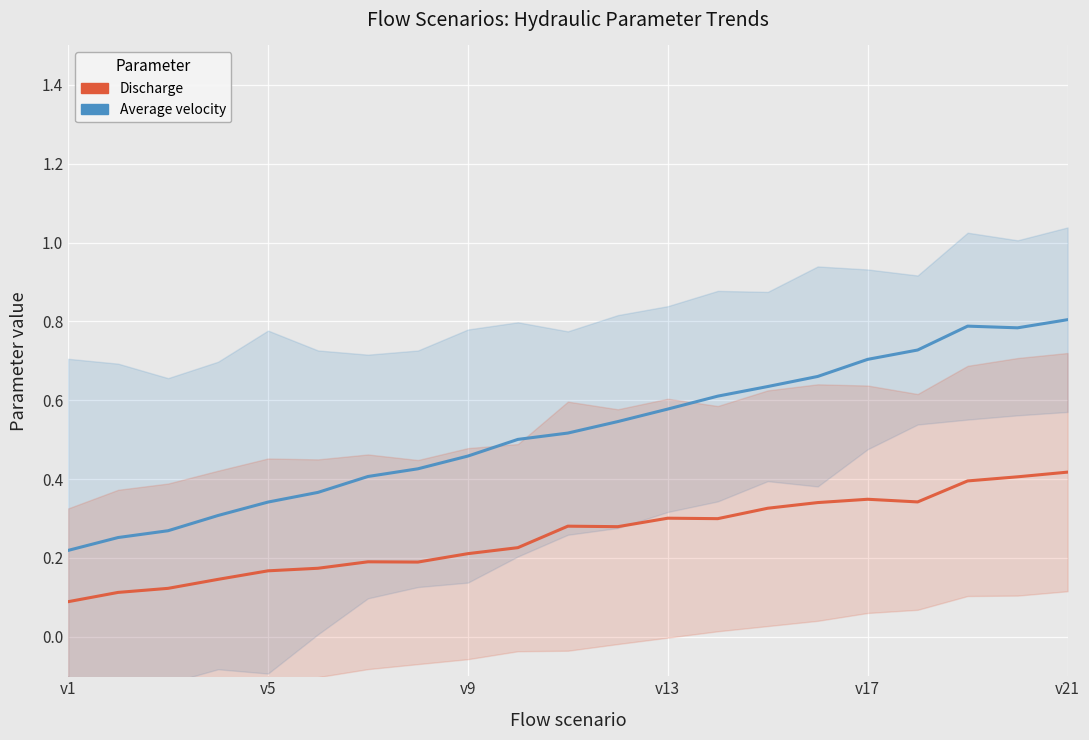

Reading left to right, extract all data points from this chart.

Average velocity: 0.2	0.3	0.3	0.3	0.3	0.4	0.4	0.4	0.5	0.5	0.5	0.5	0.6	0.6	0.6	0.7	0.7	0.7	0.8	0.8	0.8
Discharge: 0.1	0.1	0.1	0.1	0.2	0.2	0.2	0.2	0.2	0.2	0.3	0.3	0.3	0.3	0.3	0.3	0.3	0.3	0.4	0.4	0.4